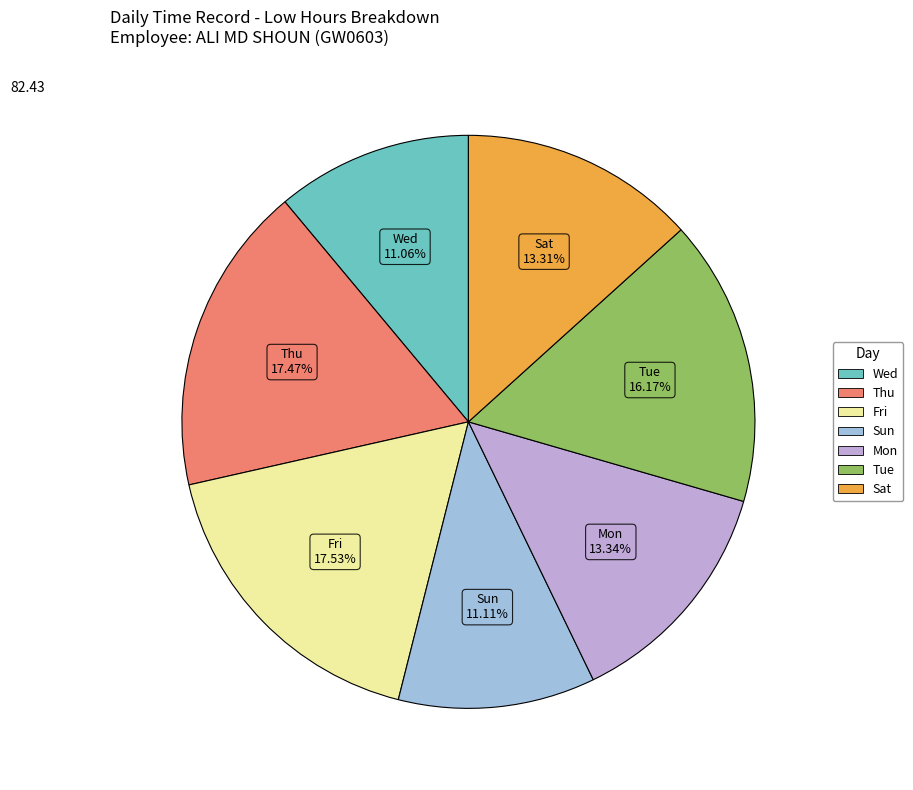

Count the number of slices in the pie.

7